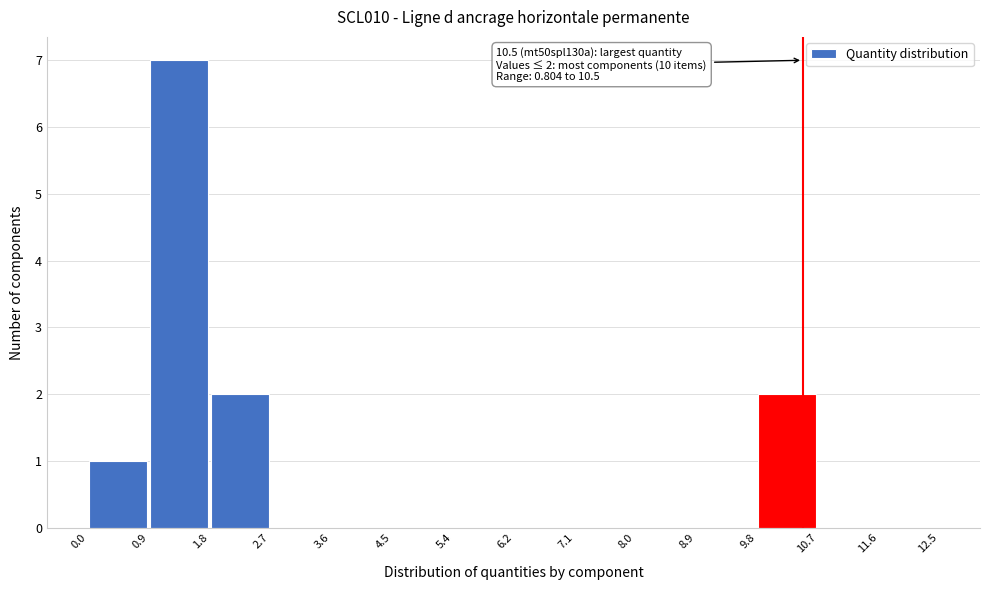

Which range on the x-axis has the tallest bar?

0.9 to 1.8